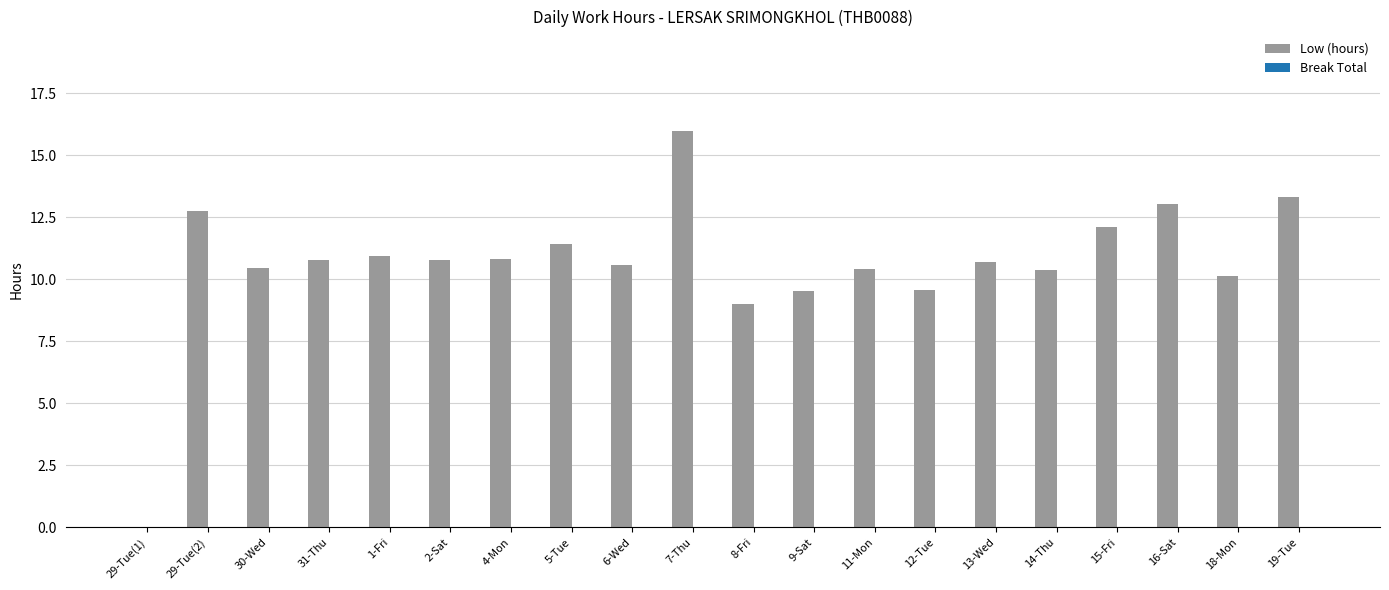

How many series are shown in this chart?

1